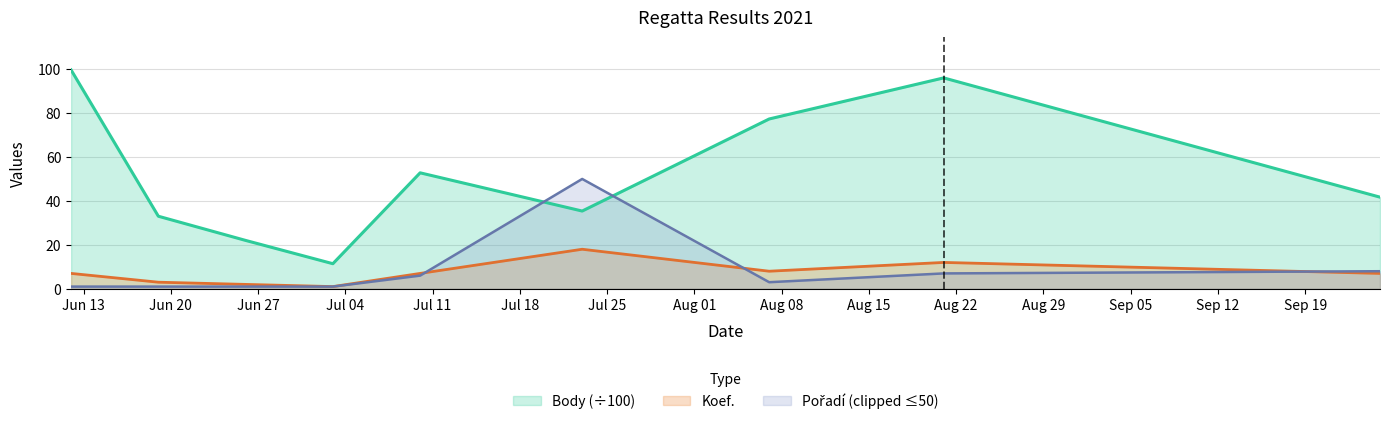

Reading left to right, extract all data points from this chart.

Body: 2021-06-12=99.6	2021-06-19=33.0	2021-06-26=22.0	2021-07-03=11.4	2021-07-10=52.8	2021-07-23=35.4	2021-08-07=77.3	2021-08-21=96.0	2021-09-25=41.7
Koef.: 2021-06-12=7.0	2021-06-19=3.0	2021-06-26=2.0	2021-07-03=1.0	2021-07-10=7.0	2021-07-23=18.0	2021-08-07=8.0	2021-08-21=12.0	2021-09-25=7.0
Pořadí: 2021-06-12=1.0	2021-06-19=1.0	2021-06-26=1.0	2021-07-03=1.0	2021-07-10=6.0	2021-07-23=50.0	2021-08-07=3.0	2021-08-21=7.0	2021-09-25=8.0